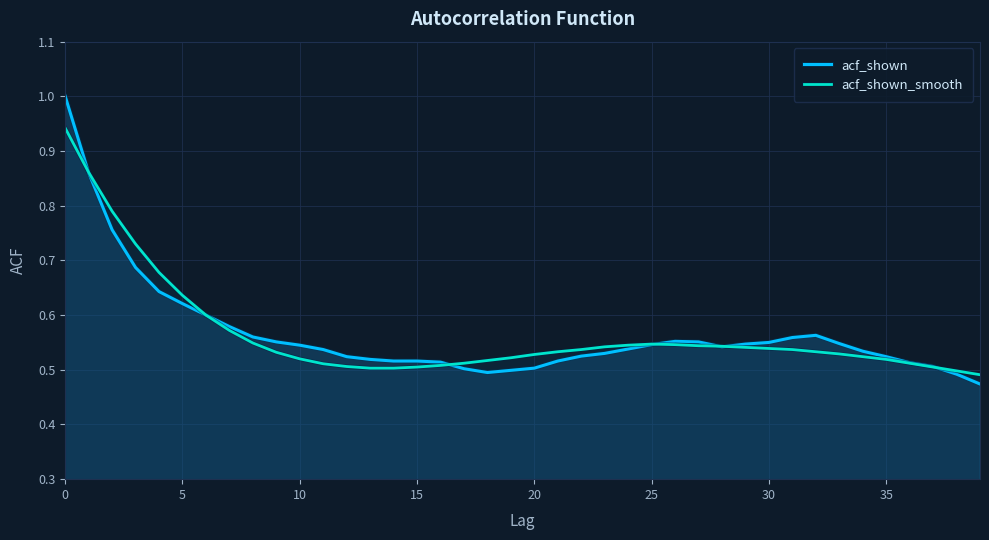

What is the total value across all series at 33?

1.1